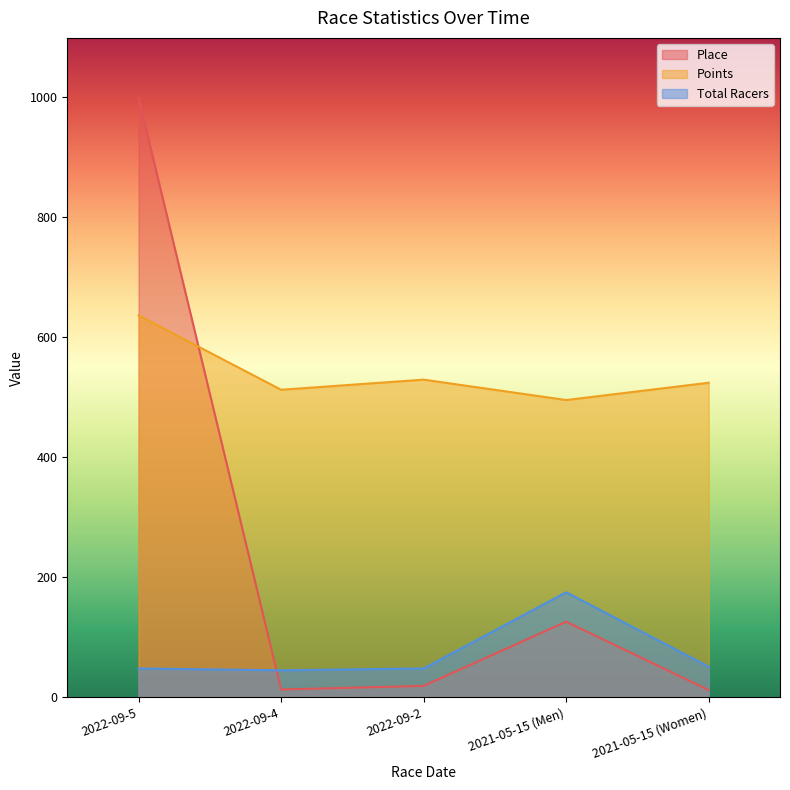

Rank the series at 2022-09-5 from lowest to highest value.

Total Racers, Points, Place